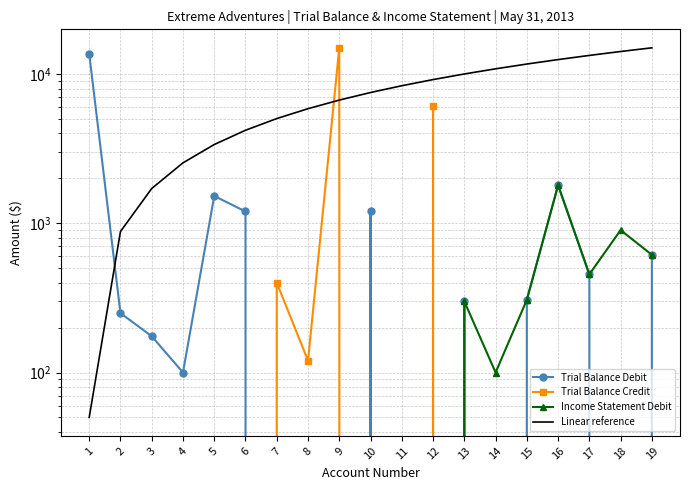

True or false: Income Statement Debit and Trial Balance Debit cross at least once.

False